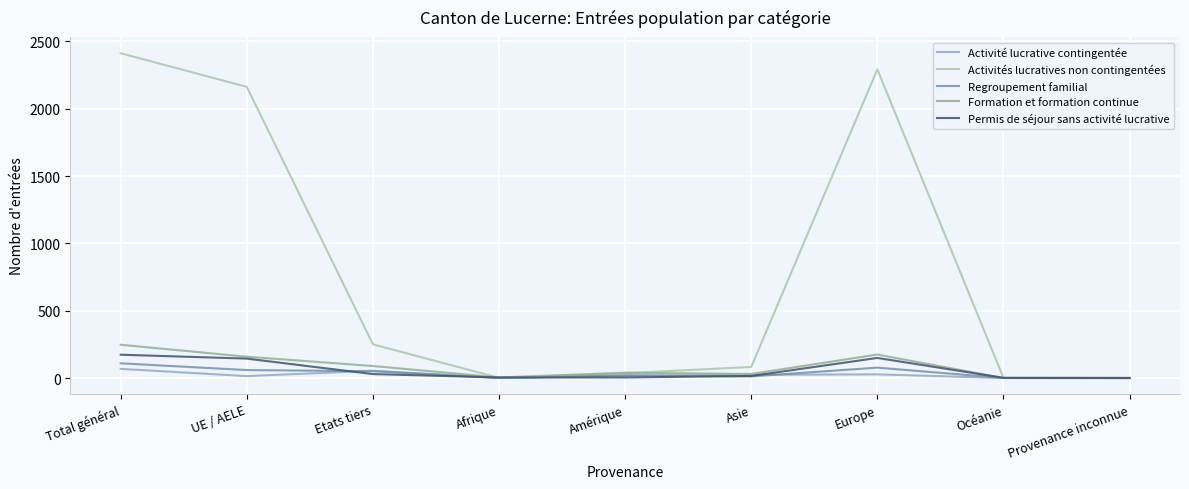

At which category is the sum across all series the highest?

Total général